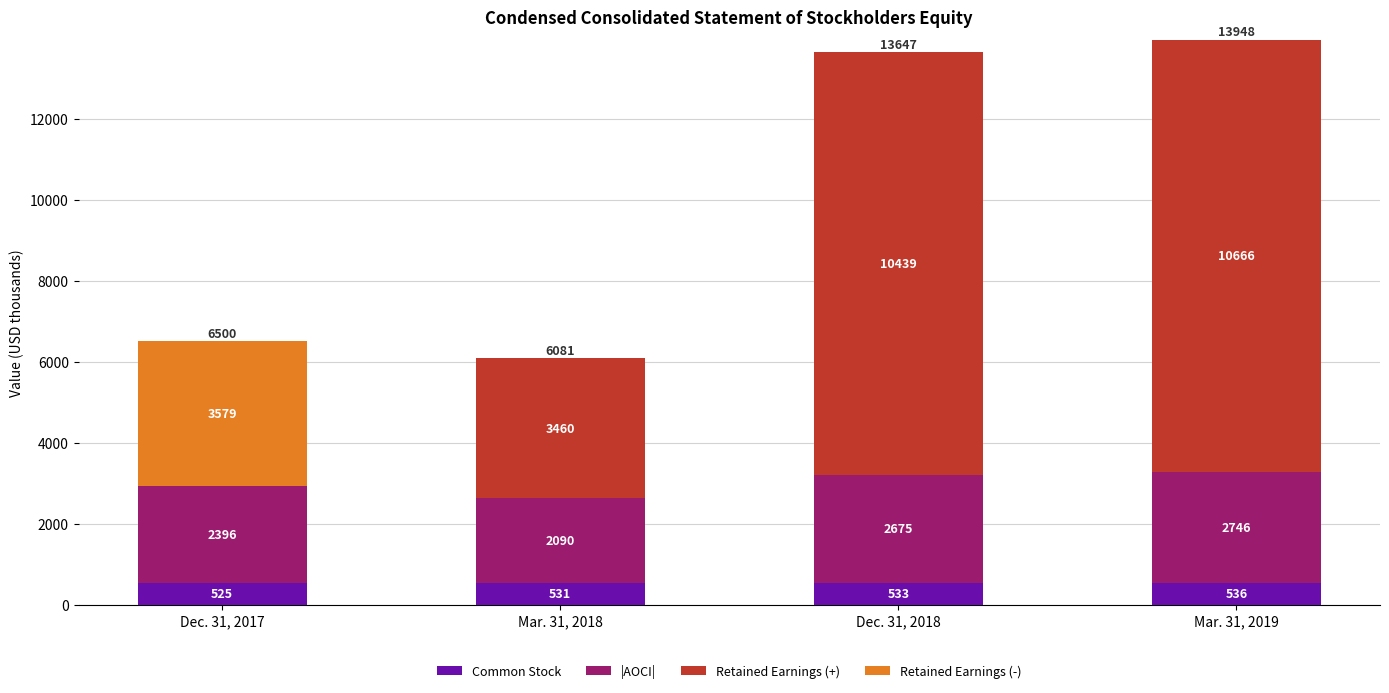

Count the Common Stock values in the range 531 to 536.

3